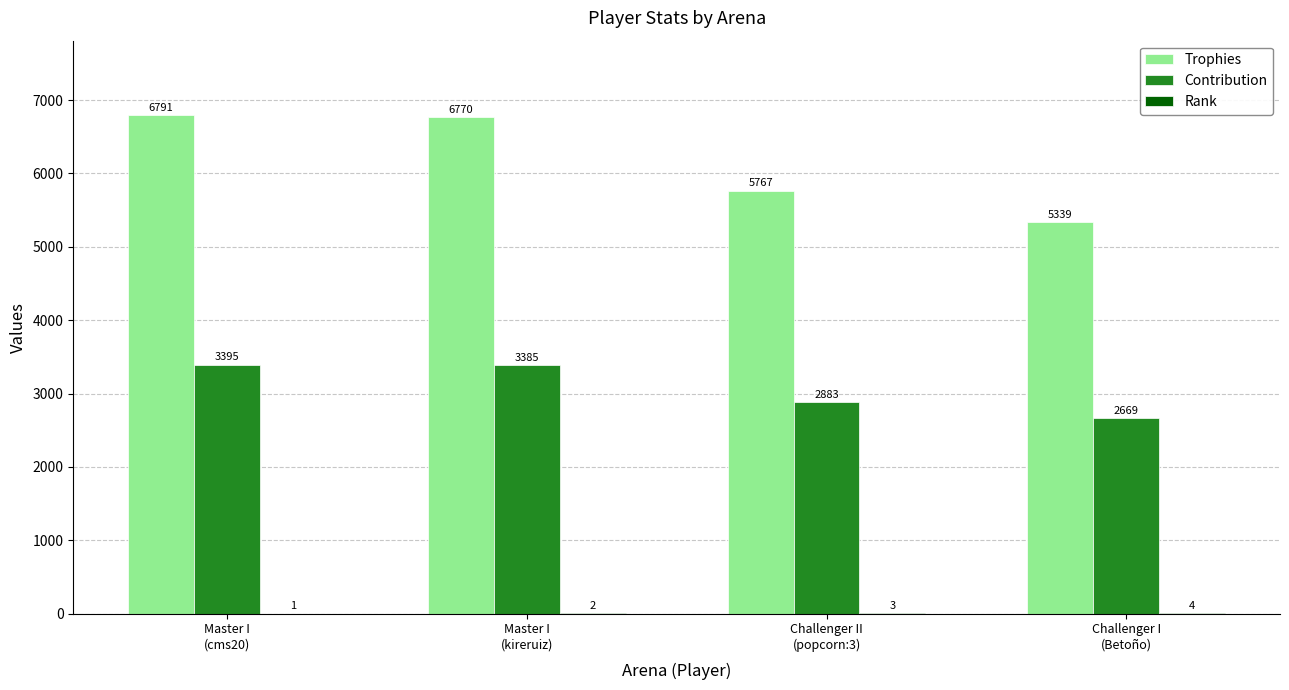

What is the greatest value displayed?

6791